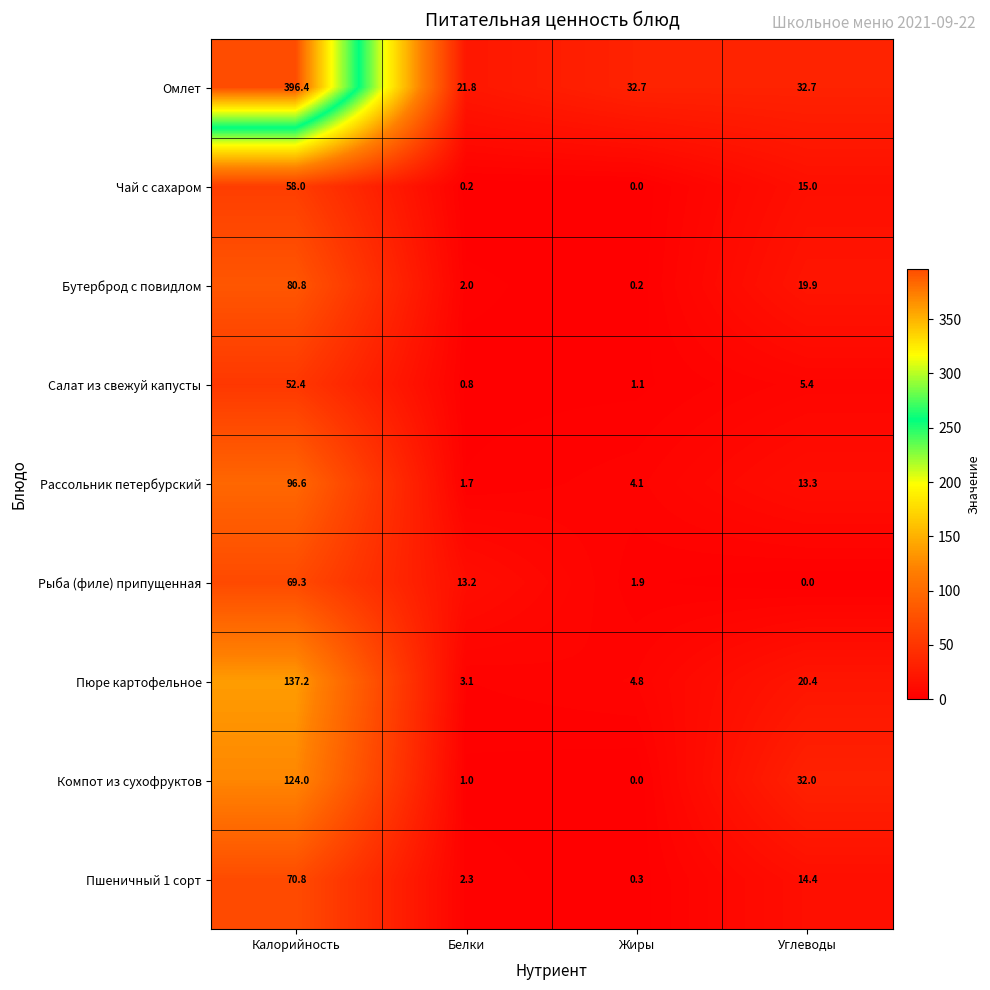

Between Калорийность and Углеводы, which series saw the biggest shift?

Омлет